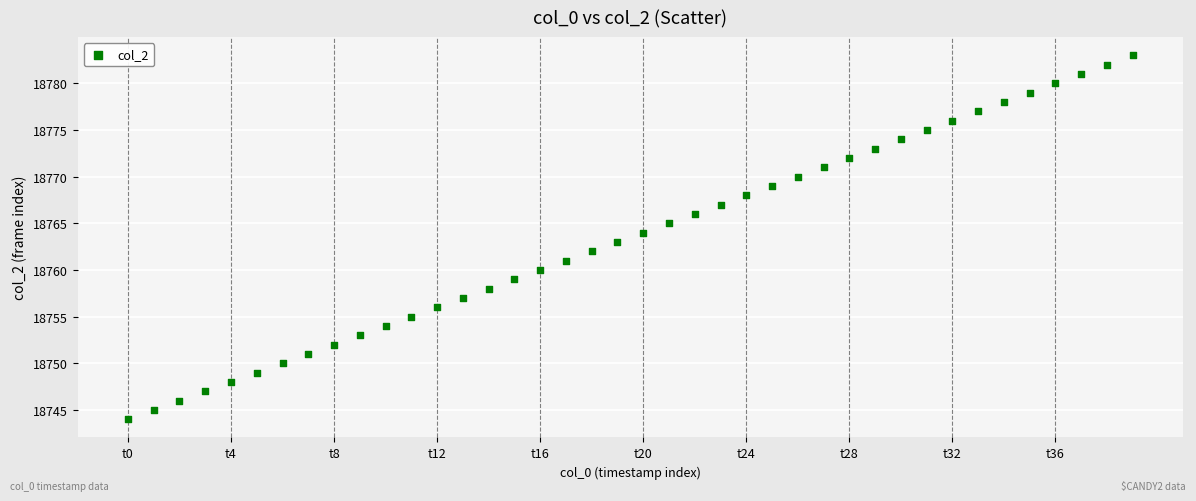

What is the range of Y values (max minus min)?

39